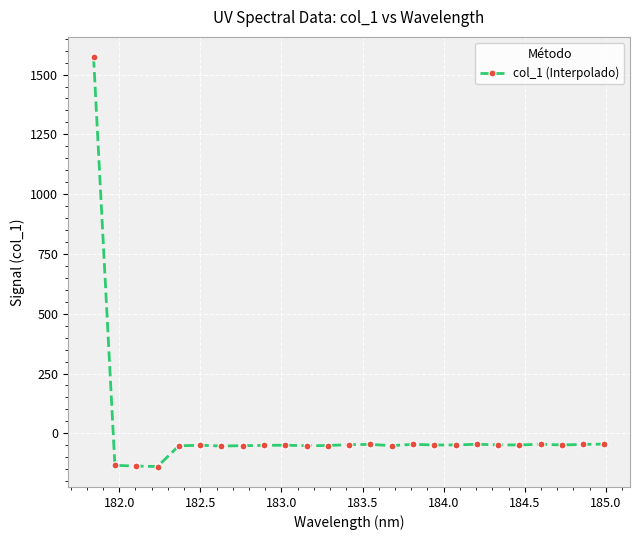

True or false: there are more than 0 points higher than both neighbors.

True